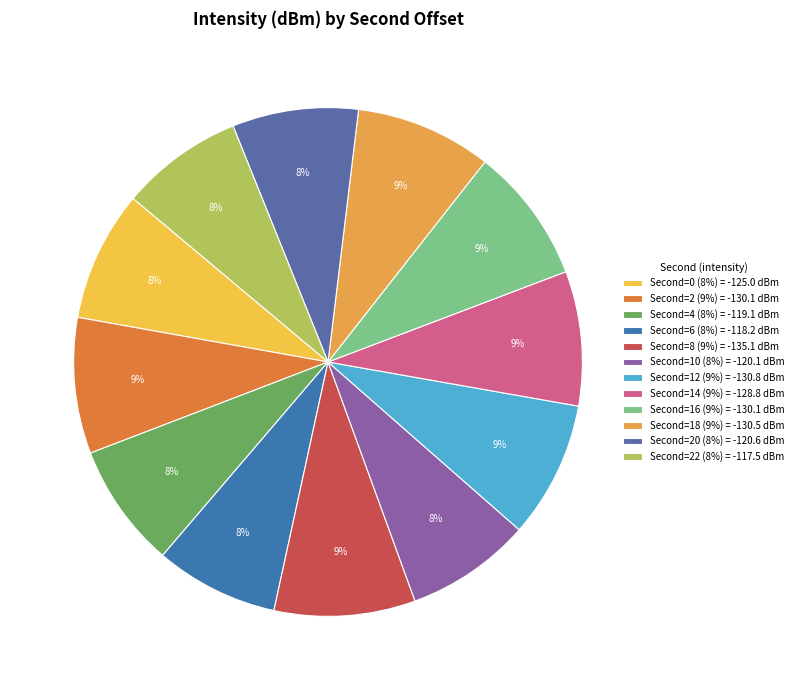

To the nearest percent, what is the difference between the largest and smallest slice percentages?

1%